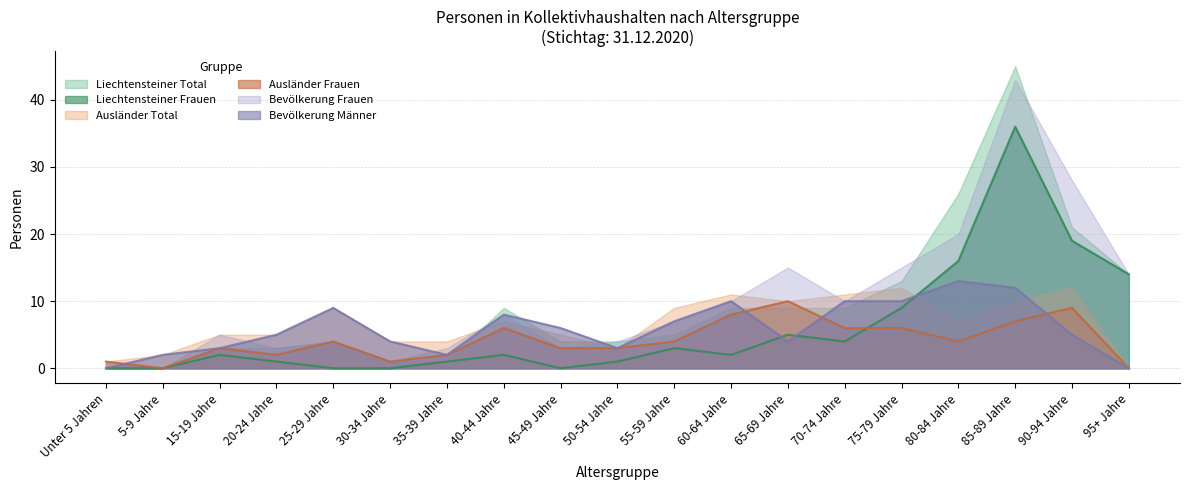

What is the difference between the maximum and minimum values in the Ausländer Frauen series?

10